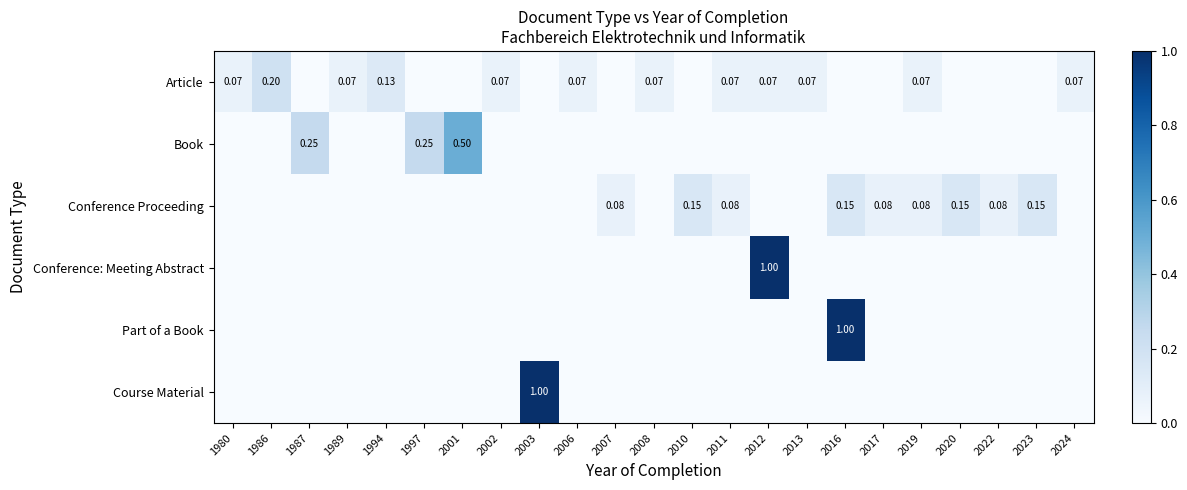

What is the difference between the highest and lowest values at 2013?

0.1